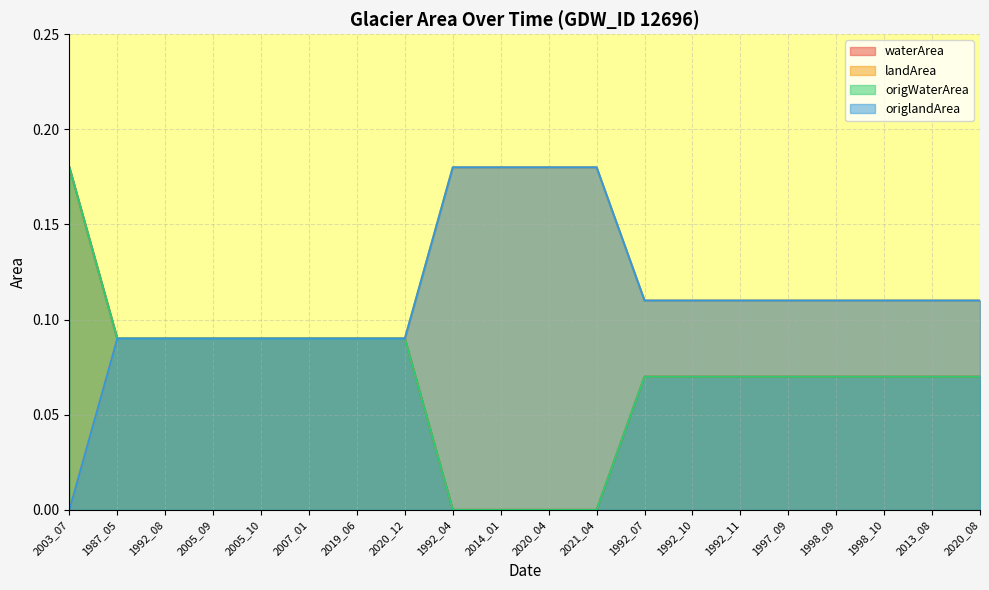

What is the value of the origWaterArea point at the 3rd from the left?

0.1